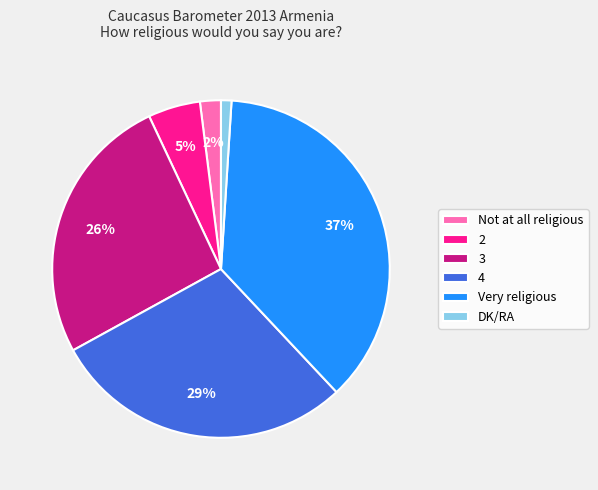

How many segments does this pie chart have?

6